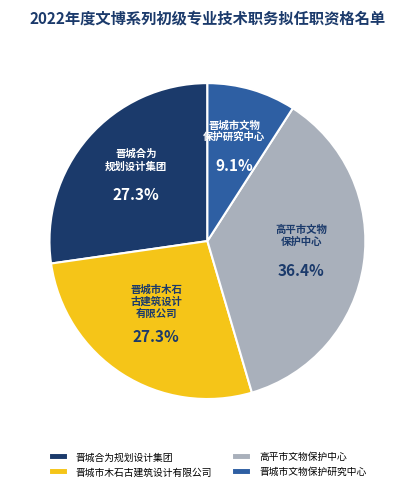

Is it true that 晋城合为规划设计集团 is 27% of the pie?

True